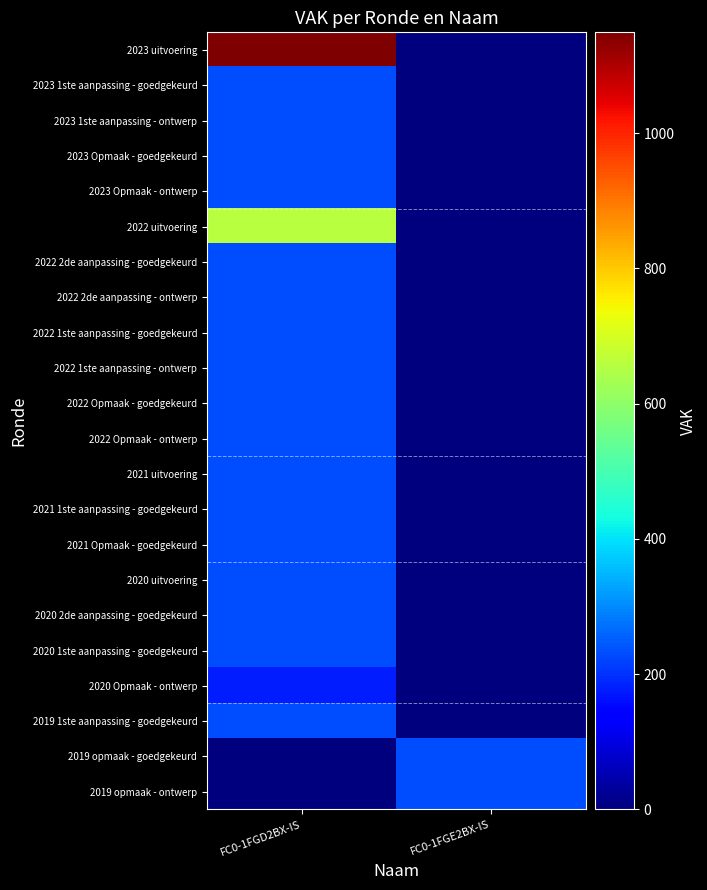

Reading left to right, transcribe all the data shown in this chart.

2023 uitvoering: FC0-1FGD2BX-IS=1149	FC0-1FGE2BX-IS=0
2023 1ste aanpassing - goedgekeurd: FC0-1FGD2BX-IS=229	FC0-1FGE2BX-IS=0
2023 1ste aanpassing - ontwerp: FC0-1FGD2BX-IS=229	FC0-1FGE2BX-IS=0
2023 Opmaak - goedgekeurd: FC0-1FGD2BX-IS=229	FC0-1FGE2BX-IS=0
2023 Opmaak - ontwerp: FC0-1FGD2BX-IS=229	FC0-1FGE2BX-IS=0
2022 uitvoering: FC0-1FGD2BX-IS=658	FC0-1FGE2BX-IS=0
2022 2de aanpassing - goedgekeurd: FC0-1FGD2BX-IS=229	FC0-1FGE2BX-IS=0
2022 2de aanpassing - ontwerp: FC0-1FGD2BX-IS=229	FC0-1FGE2BX-IS=0
2022 1ste aanpassing - goedgekeurd: FC0-1FGD2BX-IS=229	FC0-1FGE2BX-IS=0
2022 1ste aanpassing - ontwerp: FC0-1FGD2BX-IS=229	FC0-1FGE2BX-IS=0
2022 Opmaak - goedgekeurd: FC0-1FGD2BX-IS=229	FC0-1FGE2BX-IS=0
2022 Opmaak - ontwerp: FC0-1FGD2BX-IS=229	FC0-1FGE2BX-IS=0
2021 uitvoering: FC0-1FGD2BX-IS=229	FC0-1FGE2BX-IS=0
2021 1ste aanpassing - goedgekeurd: FC0-1FGD2BX-IS=229	FC0-1FGE2BX-IS=0
2021 Opmaak - goedgekeurd: FC0-1FGD2BX-IS=229	FC0-1FGE2BX-IS=0
2020 uitvoering: FC0-1FGD2BX-IS=229	FC0-1FGE2BX-IS=0
2020 2de aanpassing - goedgekeurd: FC0-1FGD2BX-IS=229	FC0-1FGE2BX-IS=0
2020 1ste aanpassing - goedgekeurd: FC0-1FGD2BX-IS=229	FC0-1FGE2BX-IS=0
2020 Opmaak - ontwerp: FC0-1FGD2BX-IS=177	FC0-1FGE2BX-IS=0
2019 1ste aanpassing - goedgekeurd: FC0-1FGD2BX-IS=229	FC0-1FGE2BX-IS=0
2019 opmaak - goedgekeurd: FC0-1FGD2BX-IS=0	FC0-1FGE2BX-IS=229
2019 opmaak - ontwerp: FC0-1FGD2BX-IS=0	FC0-1FGE2BX-IS=229